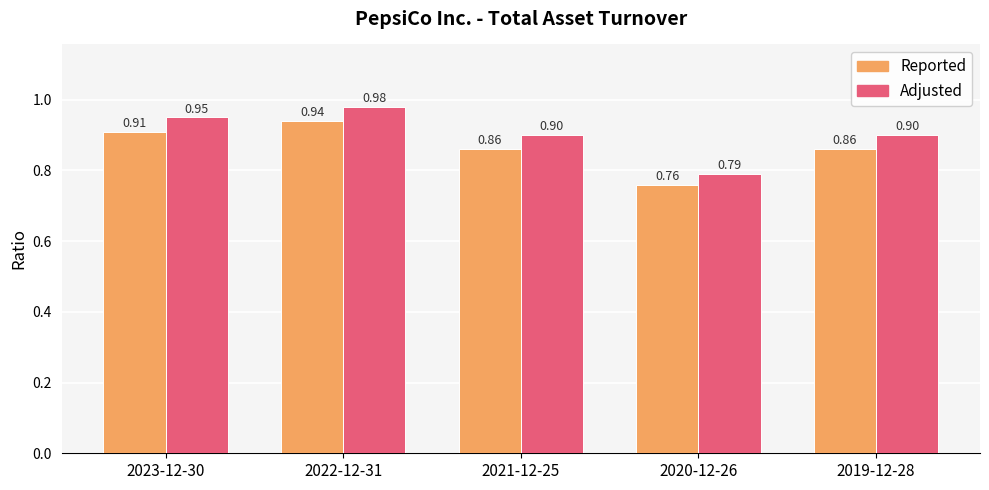

The Adjusted series shows 0.9 at 2019-12-28. True or false?

True